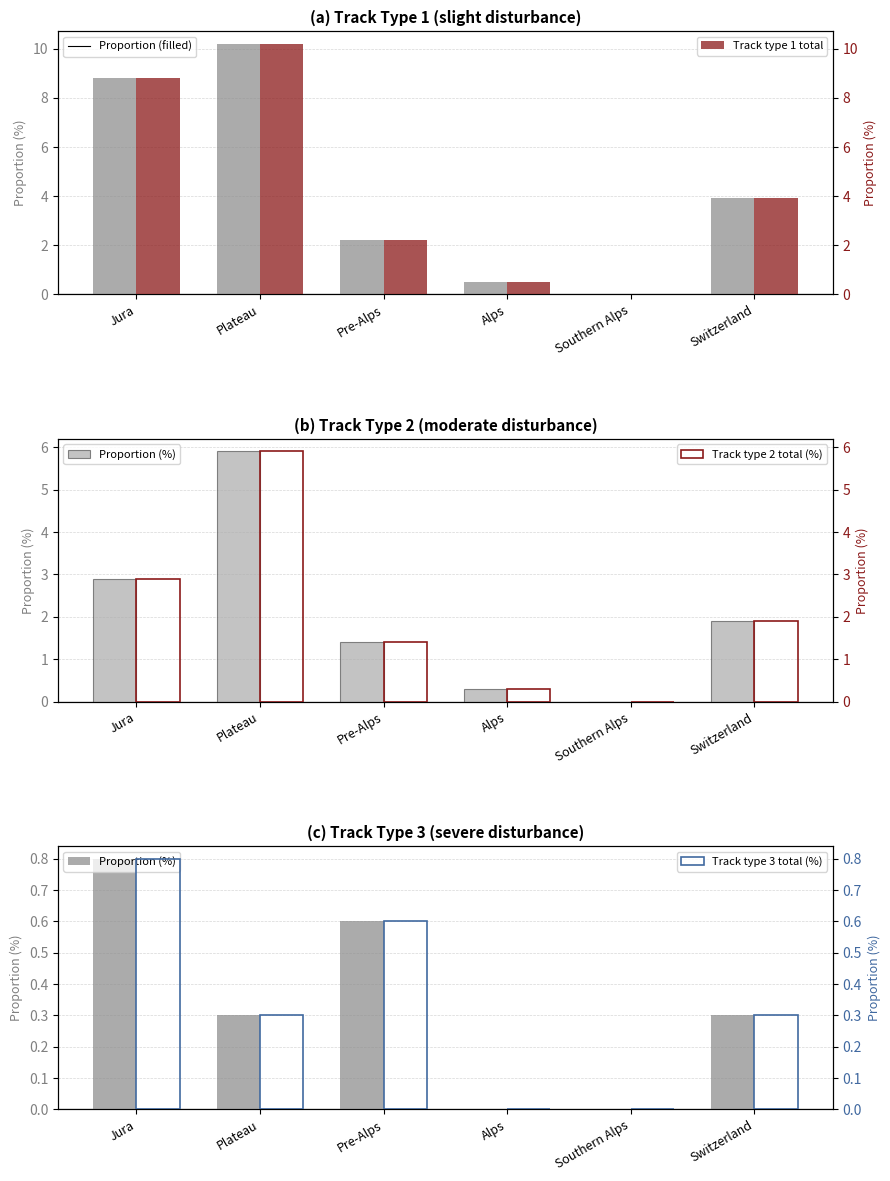

Reading right to left, what are all the values shown in this chart?

Proportion (%): Switzerland=0.3	Southern Alps=0.0	Alps=0.0	Pre-Alps=0.6	Plateau=0.3	Jura=0.8
Track type 1 total (%): Switzerland=3.9	Southern Alps=0.0	Alps=0.5	Pre-Alps=2.2	Plateau=10.2	Jura=8.8
Track type 2 total (%): Switzerland=1.9	Southern Alps=0.0	Alps=0.3	Pre-Alps=1.4	Plateau=5.9	Jura=2.9
Track type 3 total (%): Switzerland=0.3	Southern Alps=0.0	Alps=0.0	Pre-Alps=0.6	Plateau=0.3	Jura=0.8